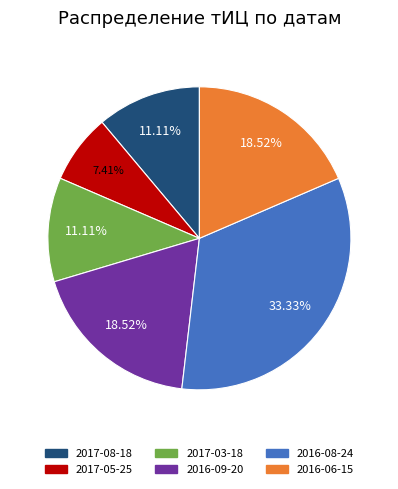

Is there any slice that represents more than half of the pie?

No